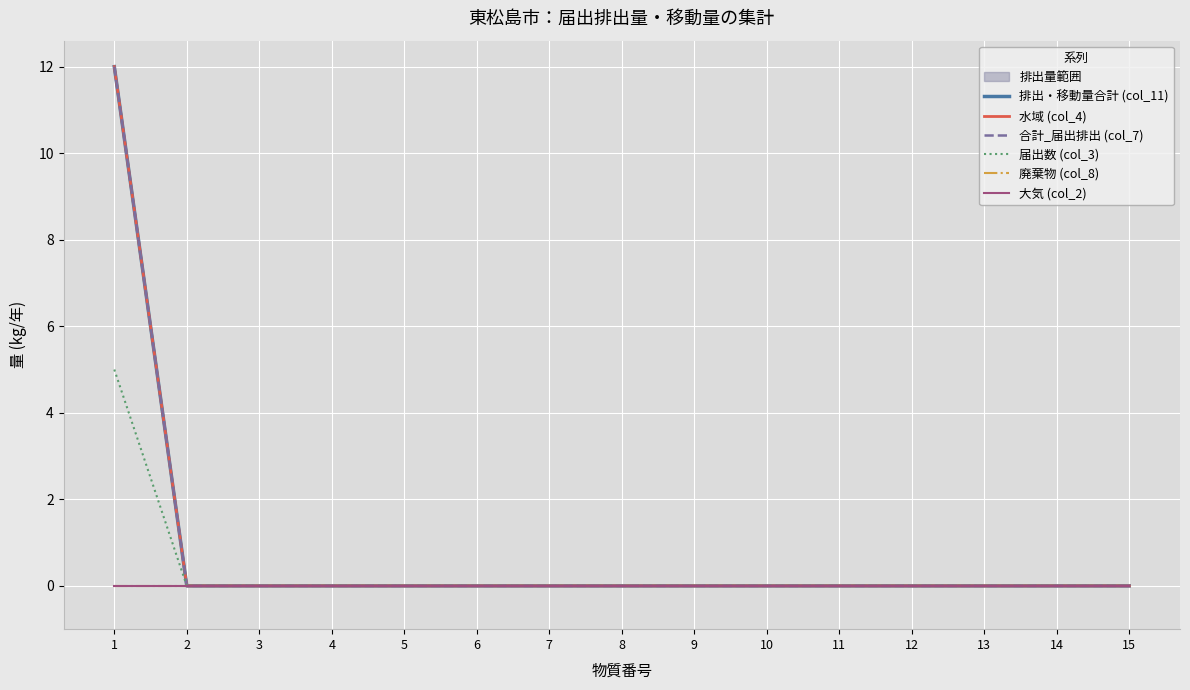

How many data points in 排出・移動量合計 (col_11) are above 0?

1